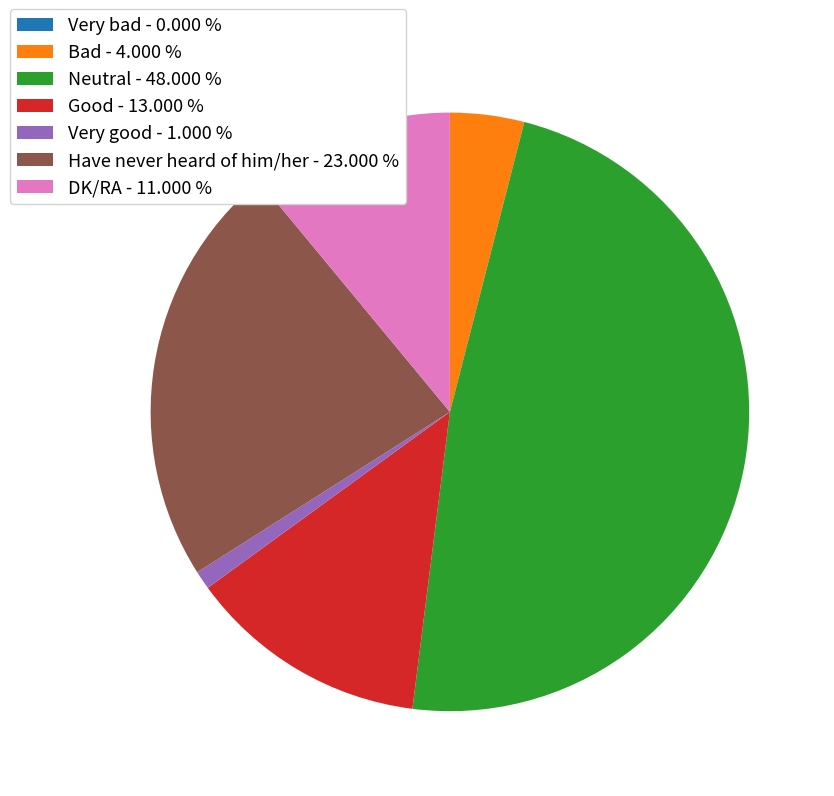

Approximately how many times larger is the value at Have never heard of him/her - 23.000 % compared to Good - 13.000 %?

1.8